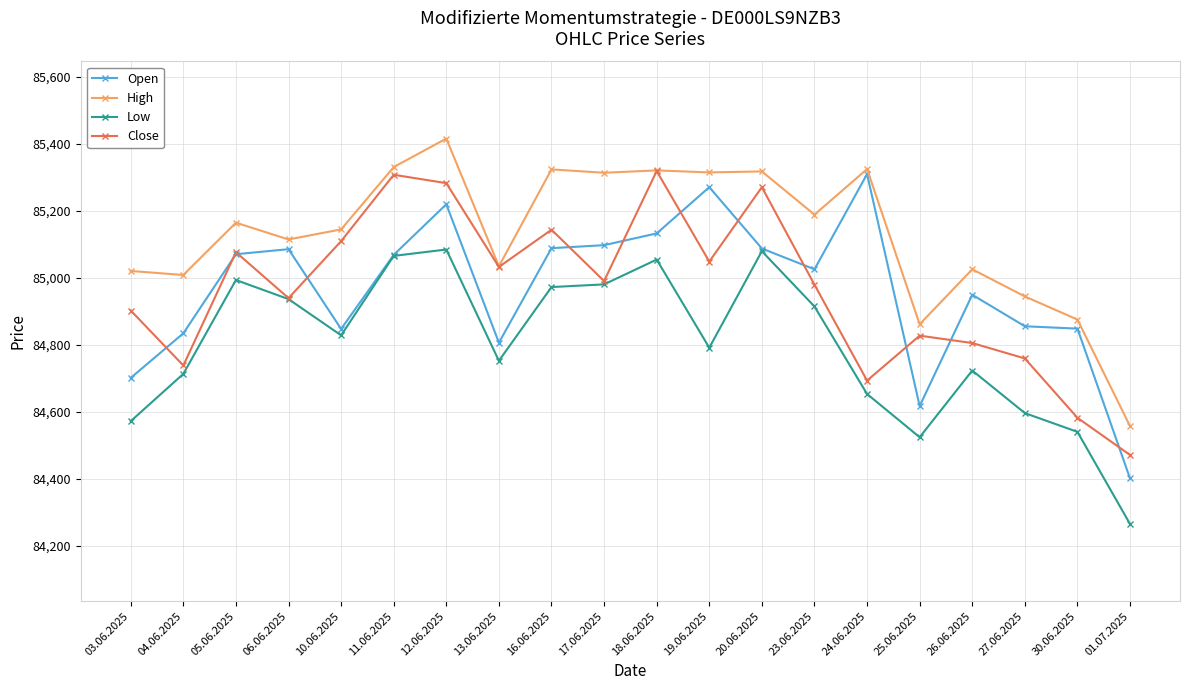

What is the difference between the High values at 05.06.2025 and 27.06.2025?

220